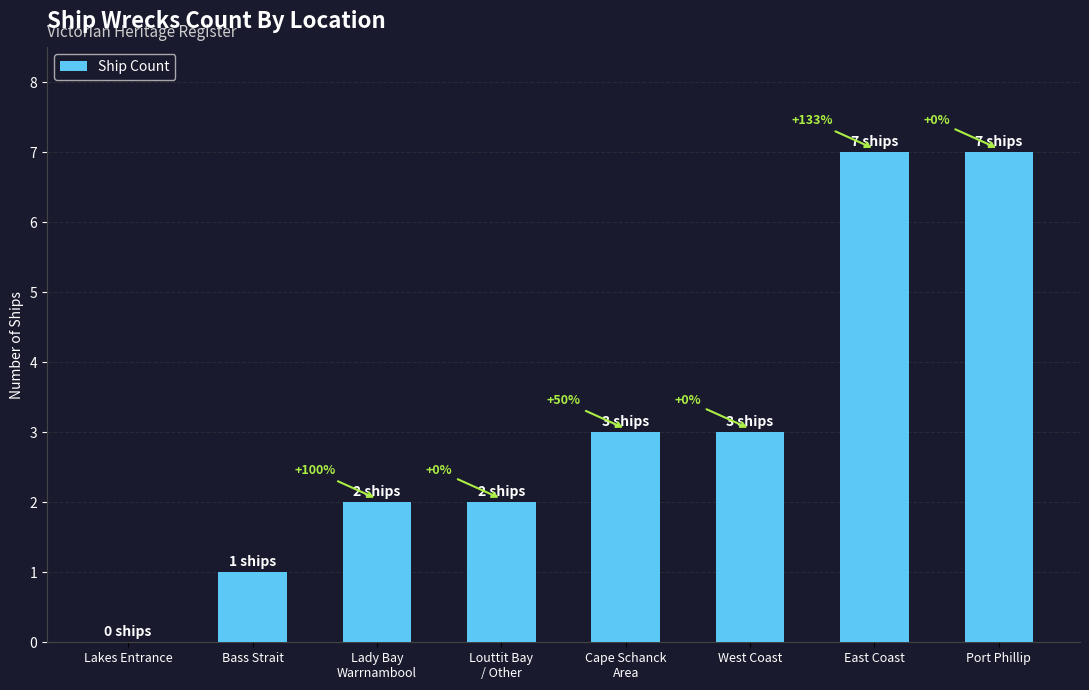

Reading left to right, extract all data points from this chart.

0	1	2	2	3	3	7	7